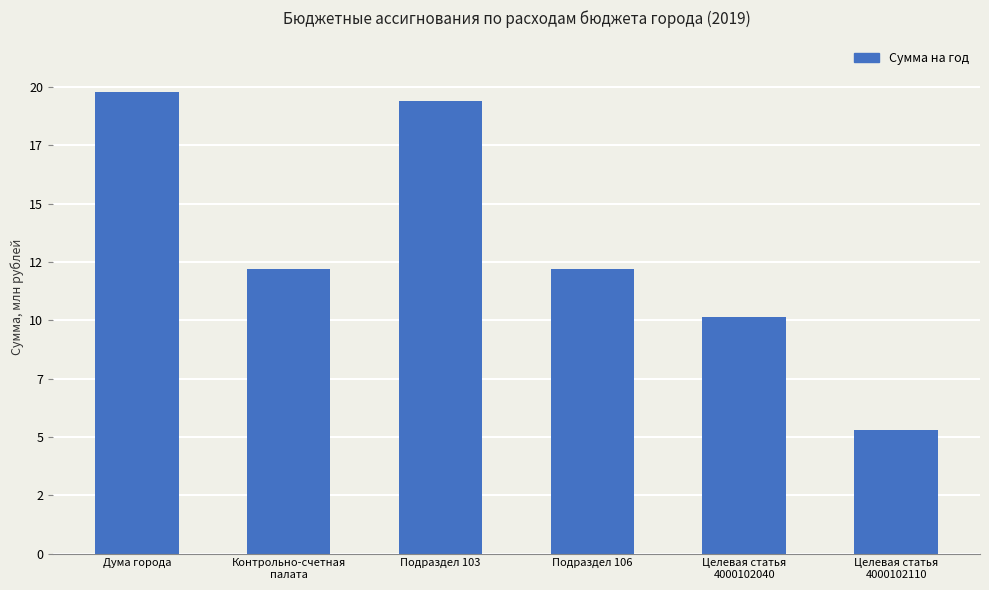

List the labels in order of value, smallest first.

Целевая статья
4000102110, Целевая статья
4000102040, Подраздел 106, Контрольно-счетная
палата, Подраздел 103, Дума города